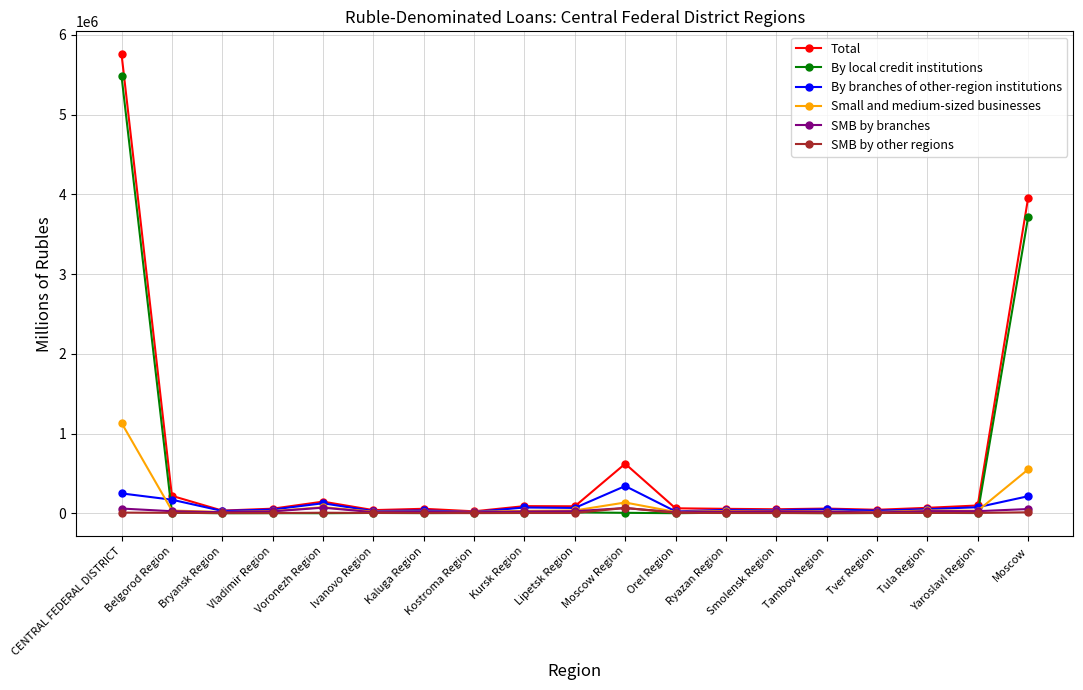

At how many categories does at least one series exceed 873506?

2